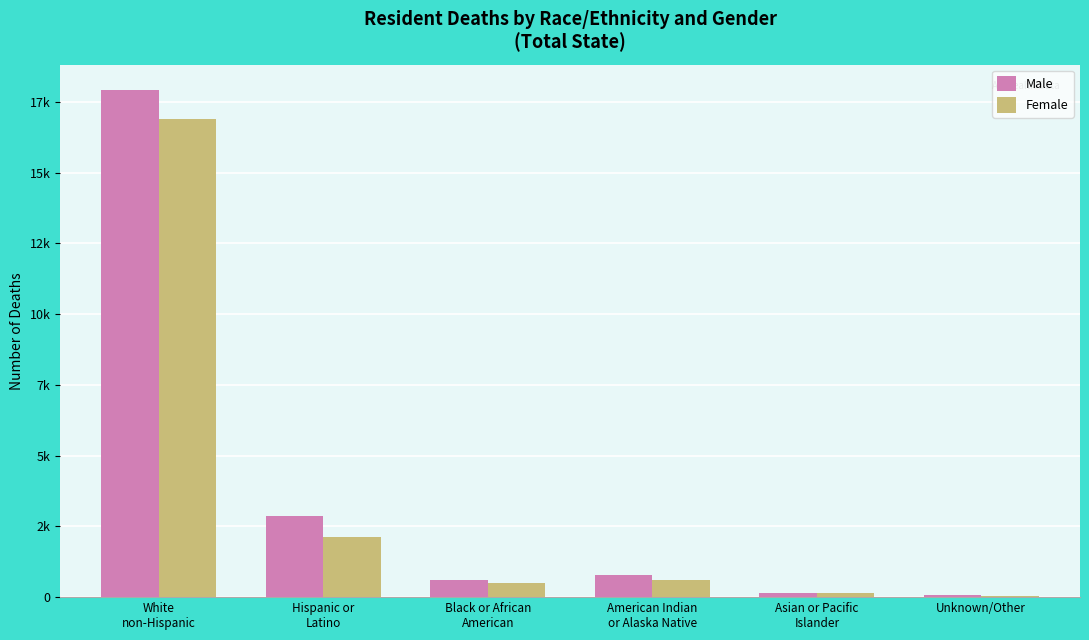

Are the bars grouped side by side (vs. stacked)?

Yes